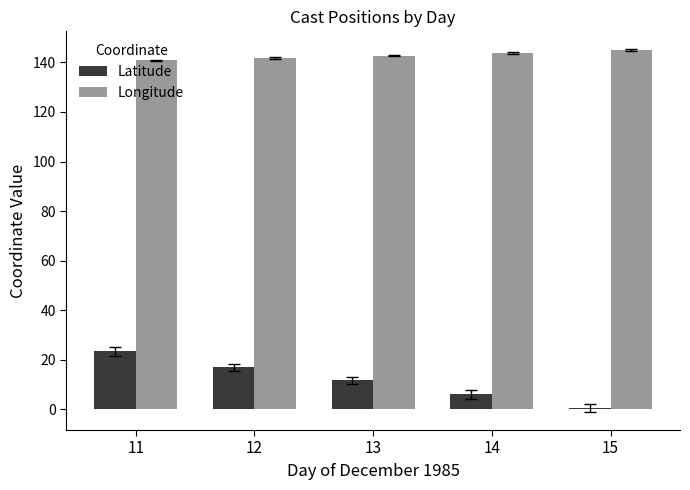

What is the sum of all Longitude values?

713.8